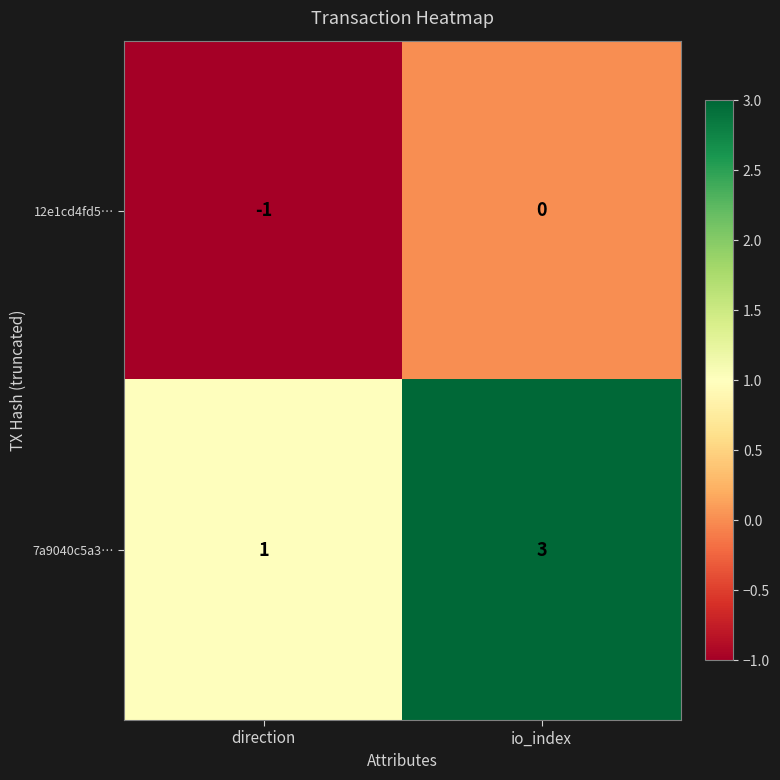

Reading left to right, what are all the values shown in this chart?

12e1cd4fd5…: -1	0
7a9040c5a3…: 1	3